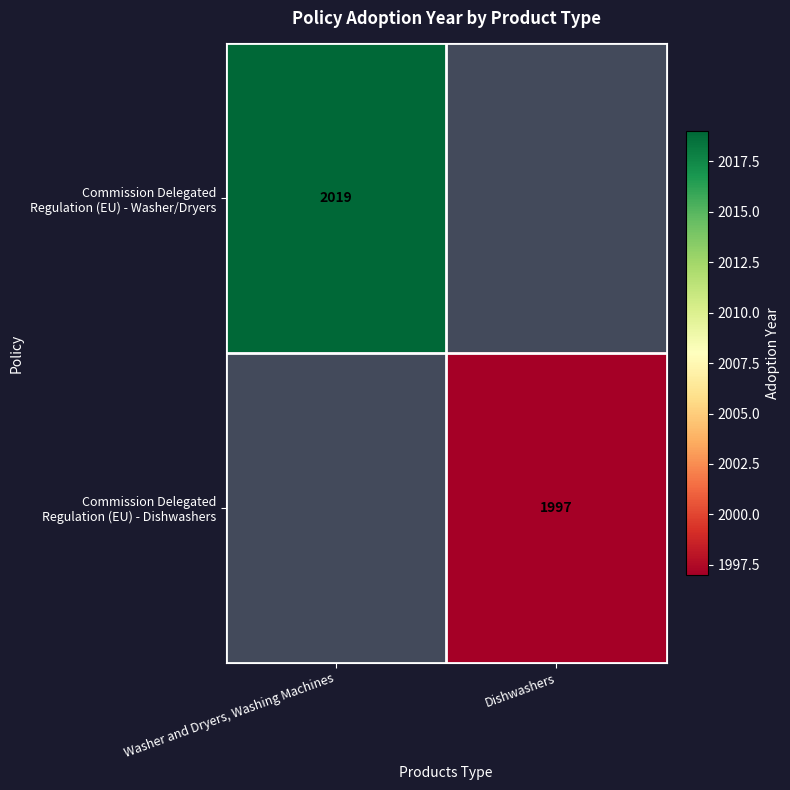

How many data points does each series have?

2